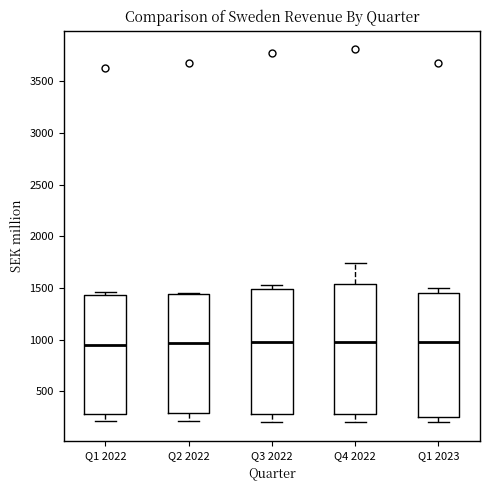

Where is the lower edge of the box for Q2 2022 on the y-axis? The values are not printed on the chart, so give them approximately, as read against the axis.

300